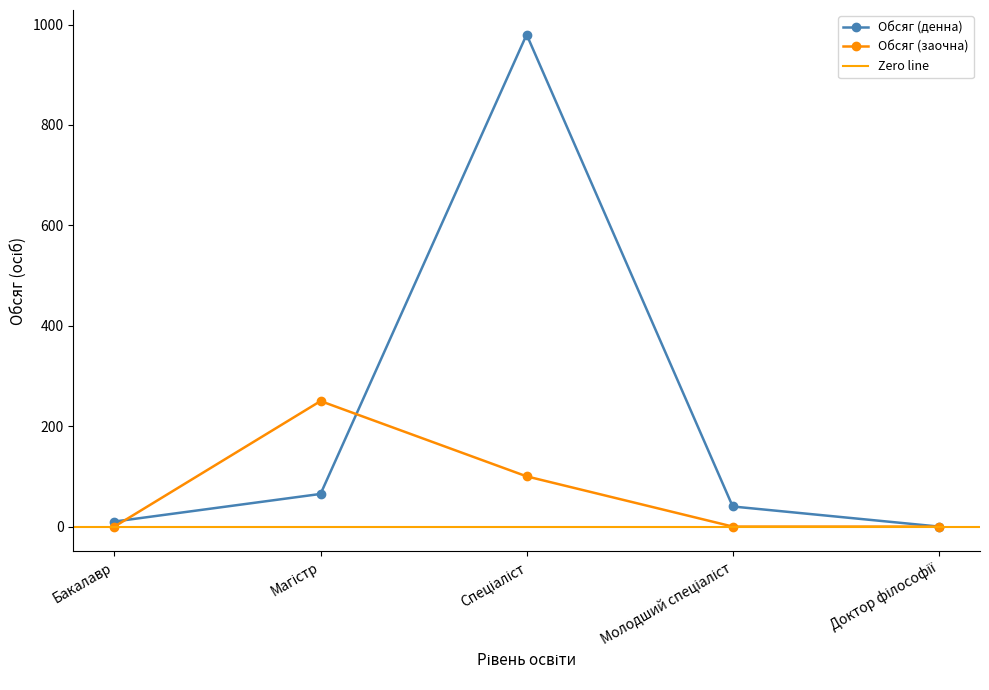

What is the sum of all Обсяг (заочна) values?

350